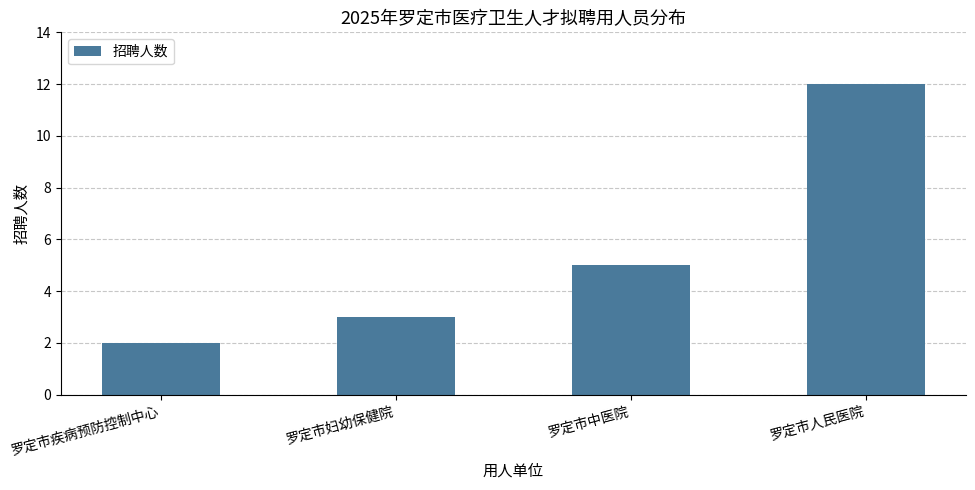

List the labels in order of value, largest first.

罗定市人民医院, 罗定市中医院, 罗定市妇幼保健院, 罗定市疾病预防控制中心